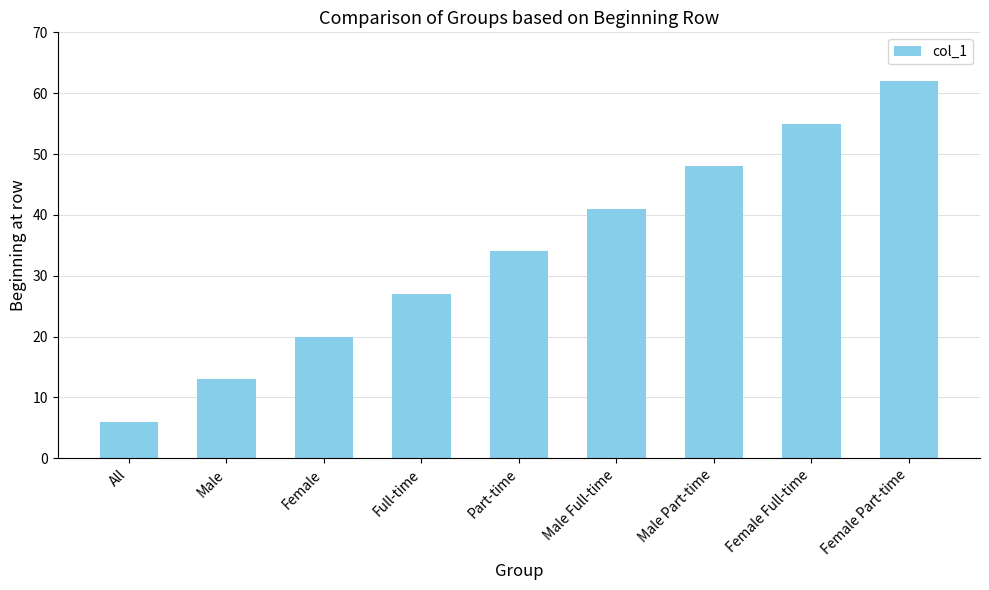

What position from the left is Female Full-time?

8